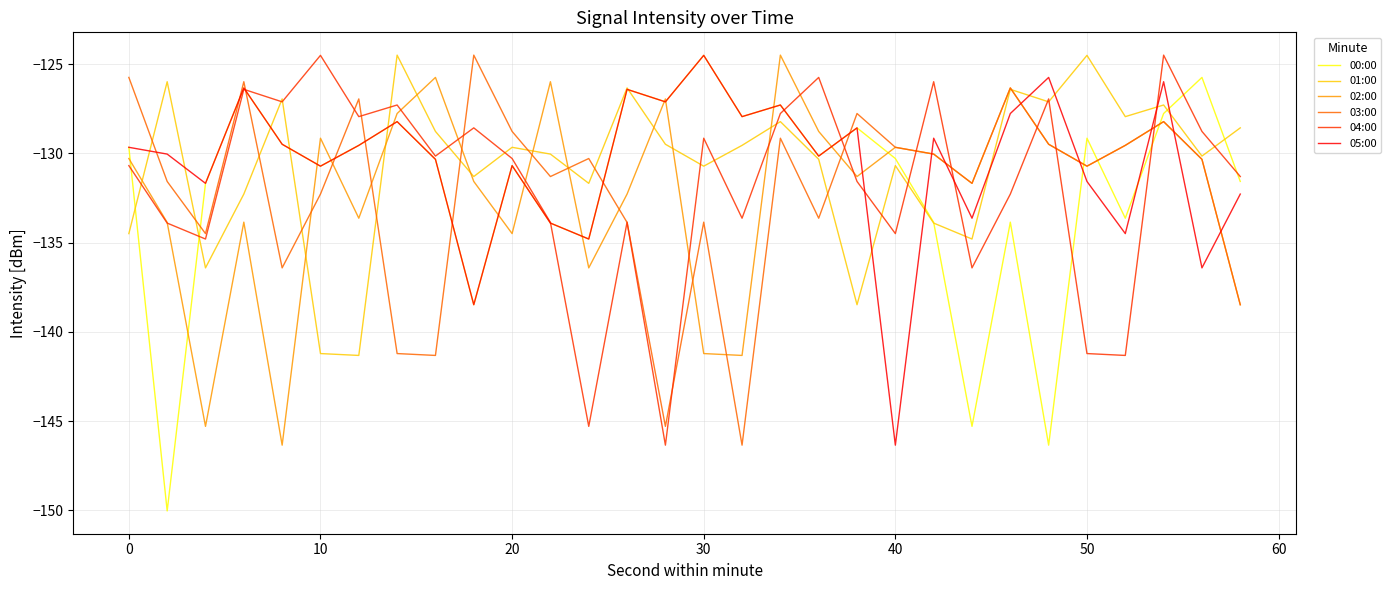

What is the sum of all 05:00 values?

-3919.3